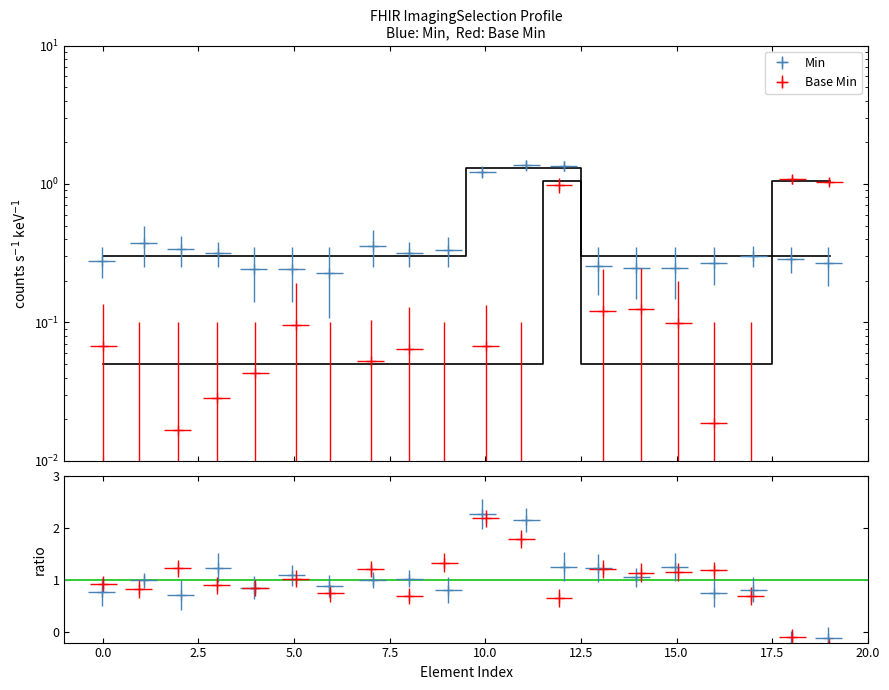

What is the value of the Min point at the 17th from the left?

0.3